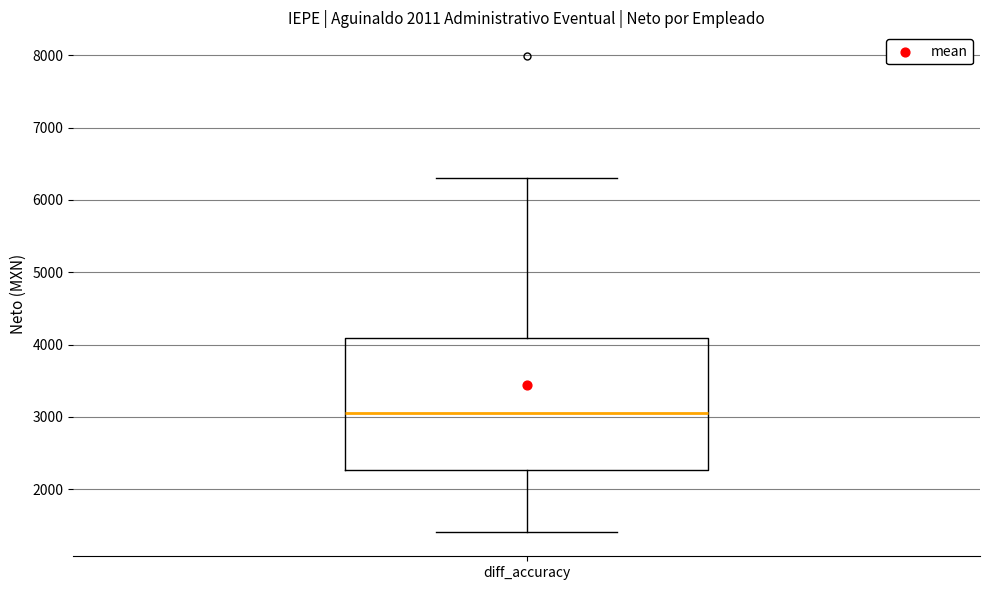

Where is the lower edge of the box for diff_accuracy on the y-axis? The values are not printed on the chart, so give them approximately, as read against the axis.

2300